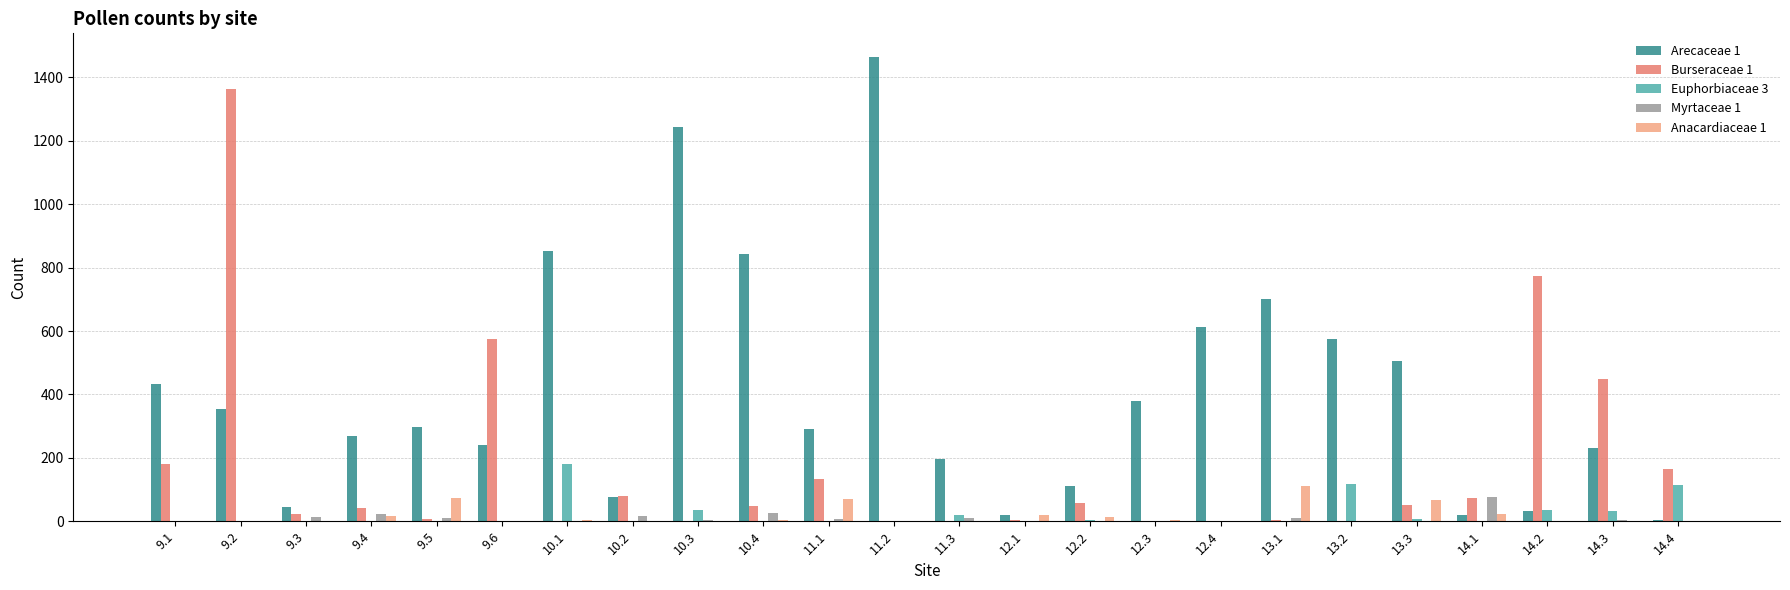

What is the maximum value shown in the chart?

1466